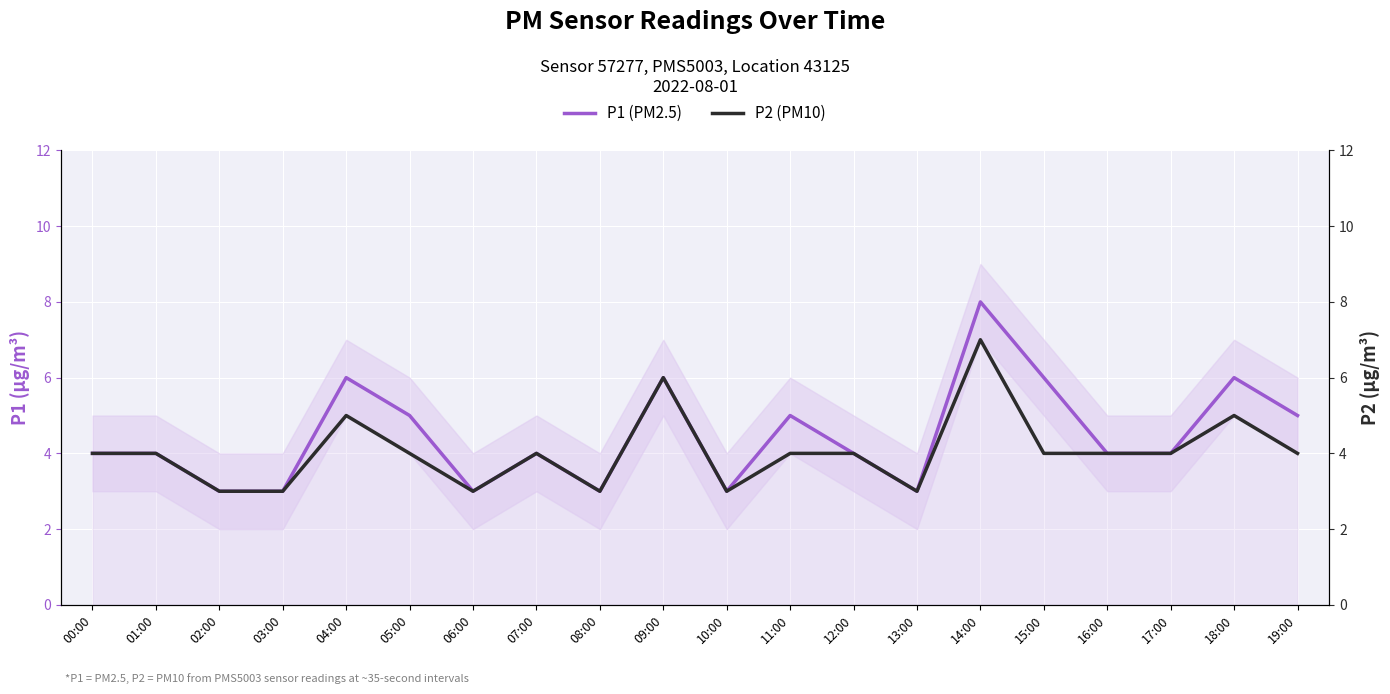

List the series in order of their peak value, lowest first.

P2 (PM10), P1 (PM2.5)